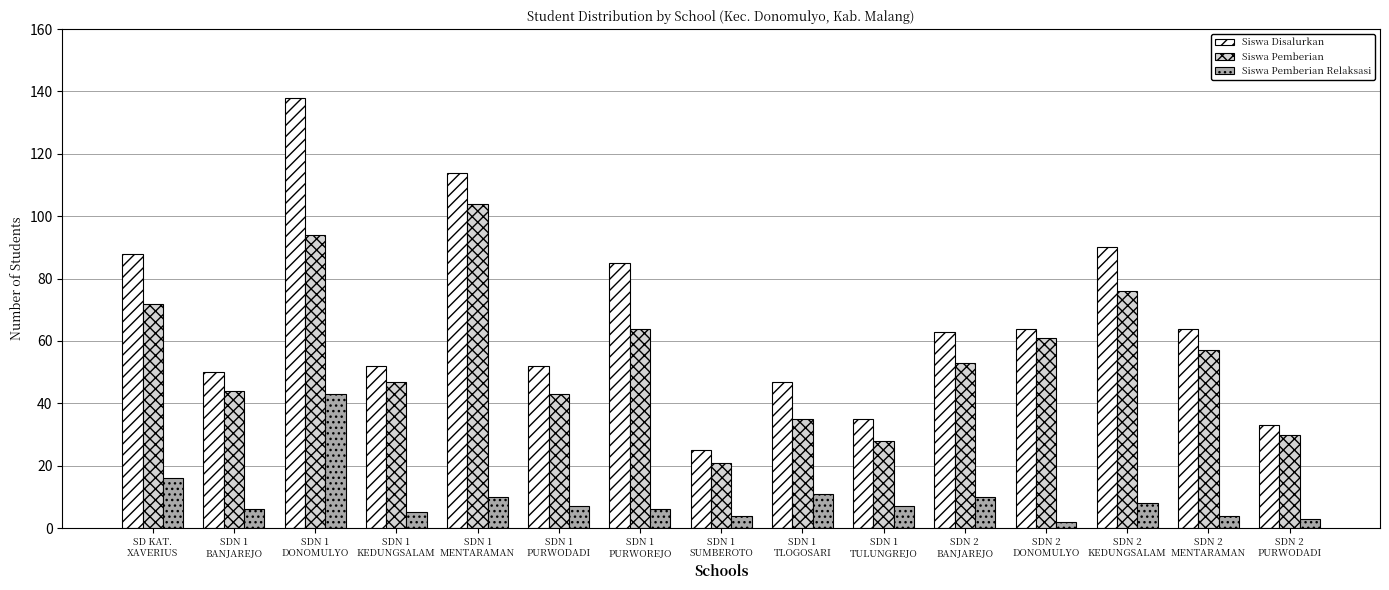

How many distinct data groups are displayed?

3